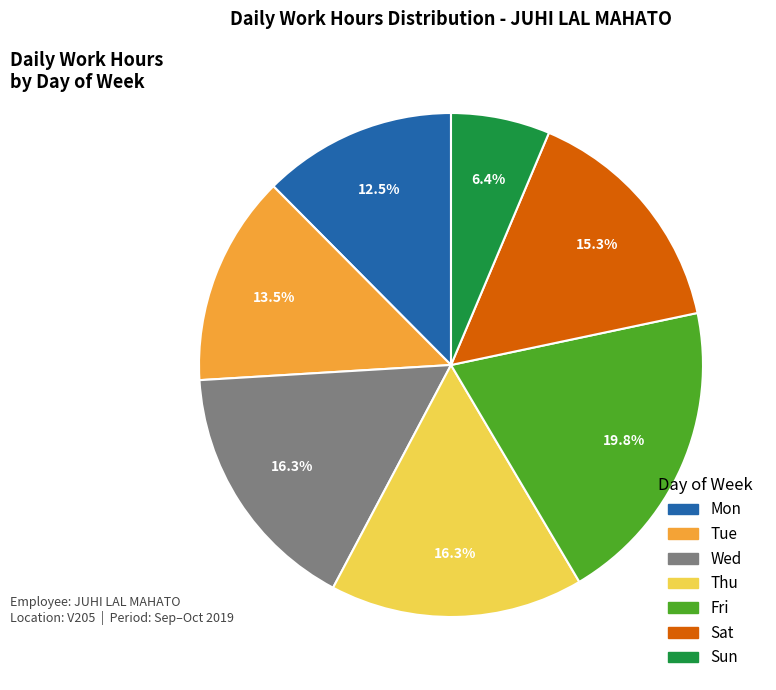

Is there a majority slice in this chart?

No